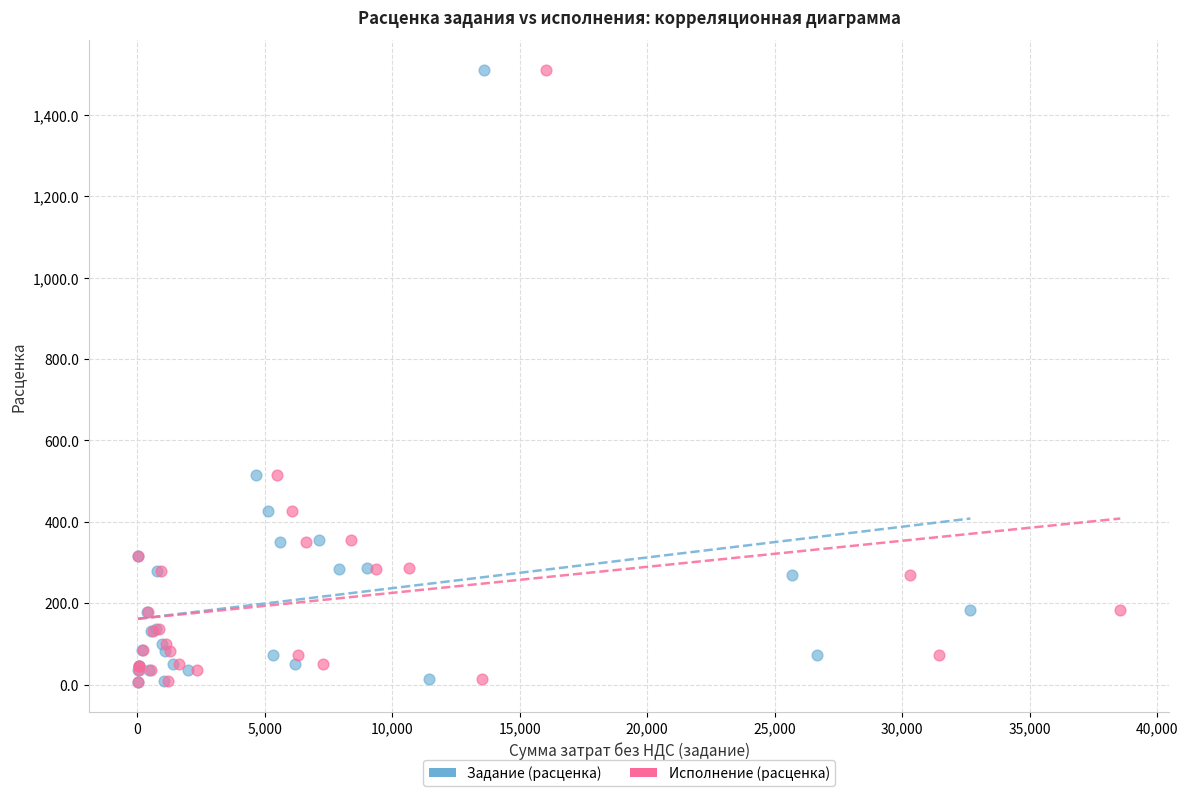

What are all the series names shown in the legend?

Задание (расценка), Исполнение (расценка)